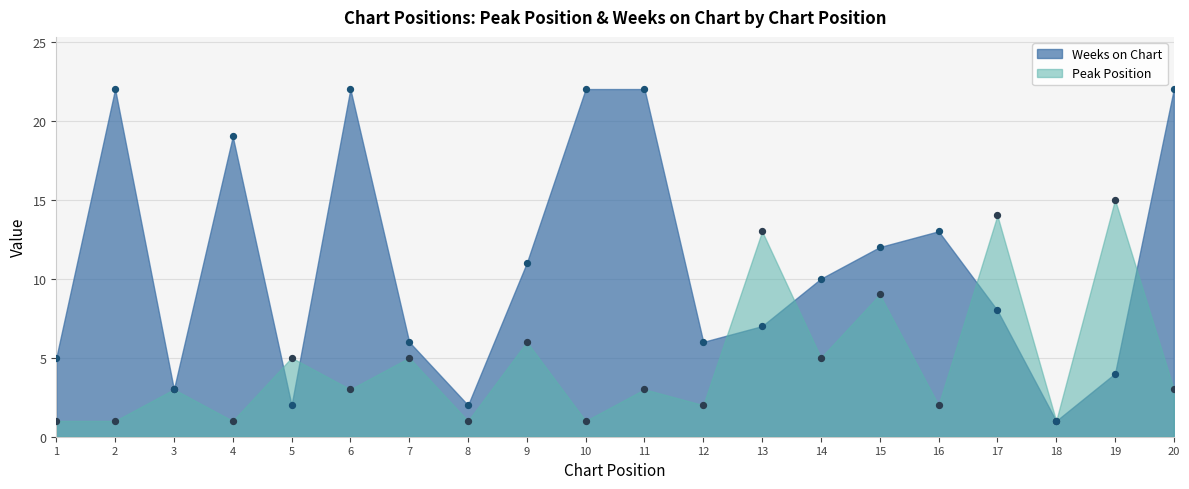

What are all the series names shown in the legend?

Peak Position, Weeks on Chart